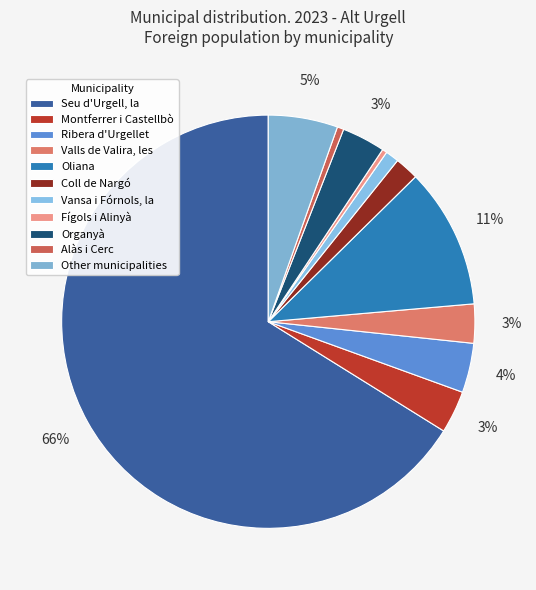

Count the number of slices in the pie.

11